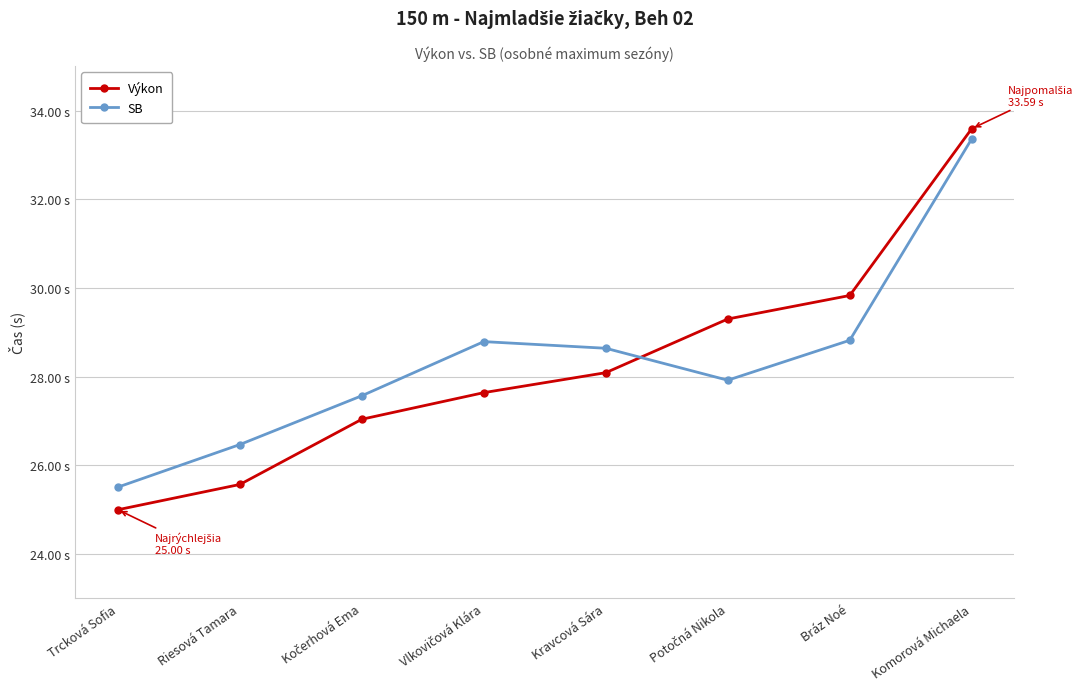

What position from the right is Riesová Tamara?

7